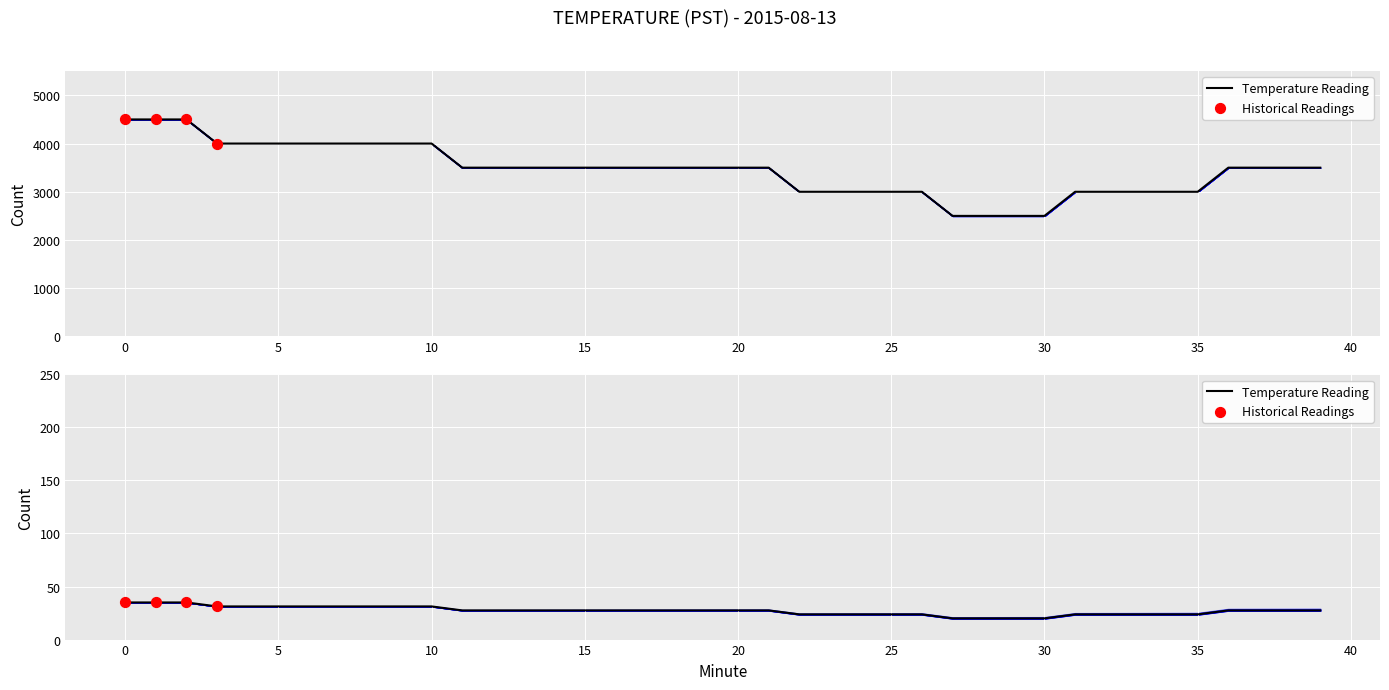

What is the change in value from 21 to 35?

-3.8